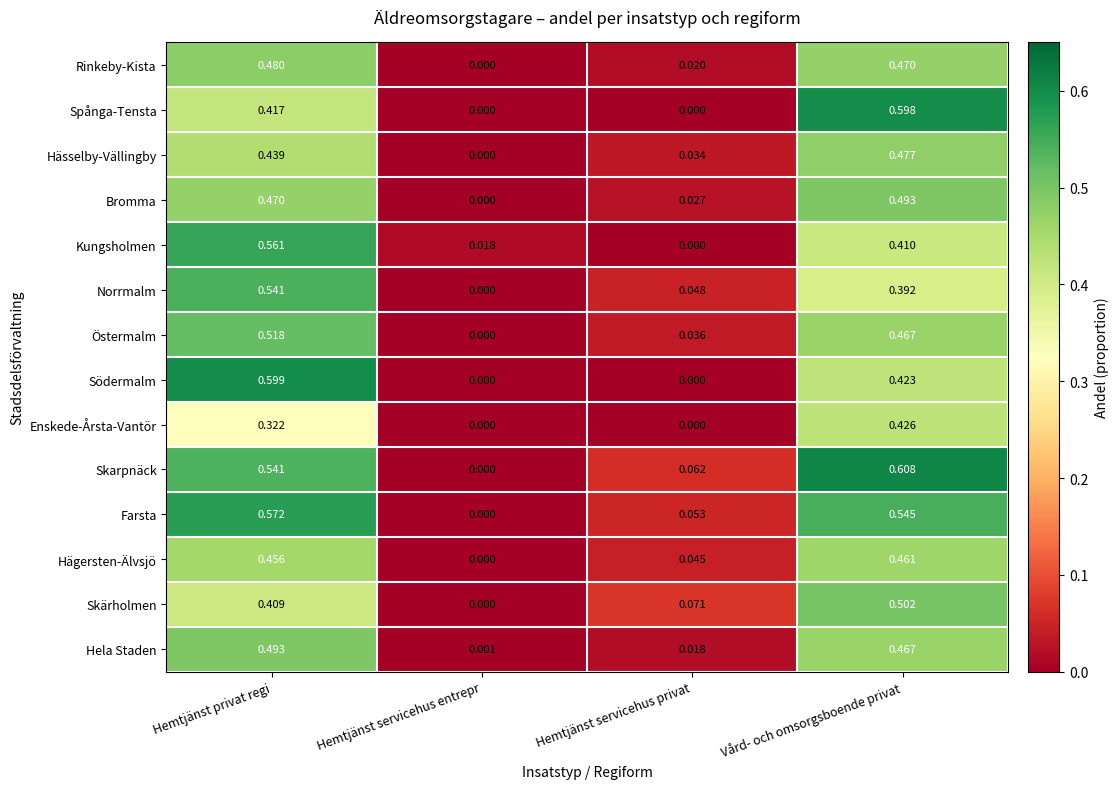

At which category is the sum across all series the highest?

Hemtjänst privat regi